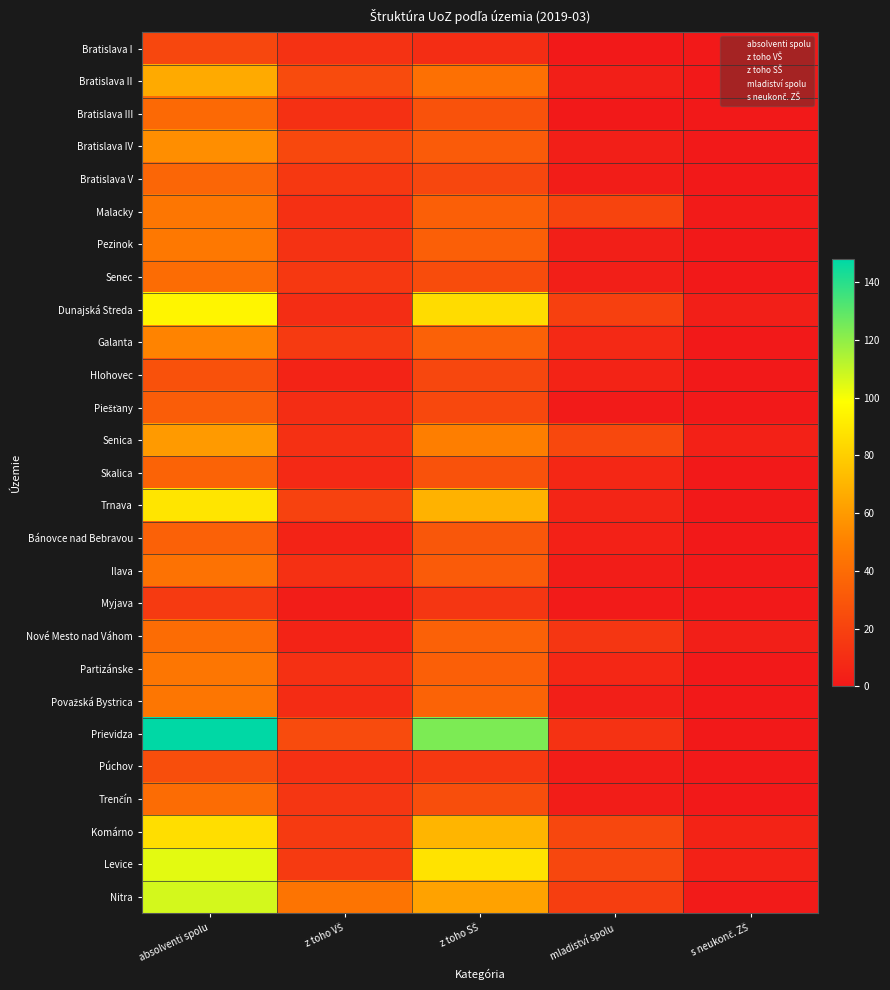

Reading right to left, list all the values displayed in this chart.

Bratislava I: s neukonč. ZŠ=0	mladiství spolu=0	z toho SŠ=10	z toho VŠ=12	absolventi spolu=22
Bratislava II: s neukonč. ZŠ=0	mladiství spolu=3	z toho SŠ=42	z toho VŠ=24	absolventi spolu=66
Bratislava III: s neukonč. ZŠ=0	mladiství spolu=0	z toho SŠ=28	z toho VŠ=11	absolventi spolu=39
Bratislava IV: s neukonč. ZŠ=0	mladiství spolu=3	z toho SŠ=32	z toho VŠ=23	absolventi spolu=55
Bratislava V: s neukonč. ZŠ=0	mladiství spolu=2	z toho SŠ=22	z toho VŠ=15	absolventi spolu=37
Malacky: s neukonč. ZŠ=1	mladiství spolu=21	z toho SŠ=34	z toho VŠ=11	absolventi spolu=45
Pezinok: s neukonč. ZŠ=0	mladiství spolu=3	z toho SŠ=34	z toho VŠ=12	absolventi spolu=46
Senec: s neukonč. ZŠ=0	mladiství spolu=3	z toho SŠ=25	z toho VŠ=15	absolventi spolu=40
Dunajská Streda: s neukonč. ZŠ=3	mladiství spolu=19	z toho SŠ=85	z toho VŠ=10	absolventi spolu=95
Galanta: s neukonč. ZŠ=0	mladiství spolu=8	z toho SŠ=35	z toho VŠ=16	absolventi spolu=51
Hlohovec: s neukonč. ZŠ=0	mladiství spolu=5	z toho SŠ=22	z toho VŠ=5	absolventi spolu=27
Piešťany: s neukonč. ZŠ=0	mladiství spolu=1	z toho SŠ=23	z toho VŠ=10	absolventi spolu=33
Senica: s neukonč. ZŠ=4	mladiství spolu=23	z toho SŠ=49	z toho VŠ=11	absolventi spolu=60
Skalica: s neukonč. ZŠ=0	mladiství spolu=7	z toho SŠ=28	z toho VŠ=8	absolventi spolu=36
Trnava: s neukonč. ZŠ=0	mladiství spolu=6	z toho SŠ=69	z toho VŠ=20	absolventi spolu=89
Bánovce nad Bebravou: s neukonč. ZŠ=0	mladiství spolu=4	z toho SŠ=30	z toho VŠ=5	absolventi spolu=35
Ilava: s neukonč. ZŠ=0	mladiství spolu=2	z toho SŠ=32	z toho VŠ=11	absolventi spolu=43
Myjava: s neukonč. ZŠ=0	mladiství spolu=1	z toho SŠ=14	z toho VŠ=2	absolventi spolu=16
Nové Mesto nad Váhom: s neukonč. ZŠ=3	mladiství spolu=14	z toho SŠ=35	z toho VŠ=5	absolventi spolu=40
Partizánske: s neukonč. ZŠ=0	mladiství spolu=7	z toho SŠ=34	z toho VŠ=11	absolventi spolu=45
Považská Bystrica: s neukonč. ZŠ=0	mladiství spolu=3	z toho SŠ=36	z toho VŠ=9	absolventi spolu=45
Prievidza: s neukonč. ZŠ=0	mladiství spolu=12	z toho SŠ=124	z toho VŠ=24	absolventi spolu=148
Púchov: s neukonč. ZŠ=0	mladiství spolu=2	z toho SŠ=15	z toho VŠ=11	absolventi spolu=26
Trenčín: s neukonč. ZŠ=0	mladiství spolu=2	z toho SŠ=26	z toho VŠ=14	absolventi spolu=40
Komárno: s neukonč. ZŠ=5	mladiství spolu=22	z toho SŠ=70	z toho VŠ=16	absolventi spolu=86
Levice: s neukonč. ZŠ=4	mladiství spolu=22	z toho SŠ=88	z toho VŠ=16	absolventi spolu=104
Nitra: s neukonč. ZŠ=1	mladiství spolu=18	z toho SŠ=63	z toho VŠ=44	absolventi spolu=107